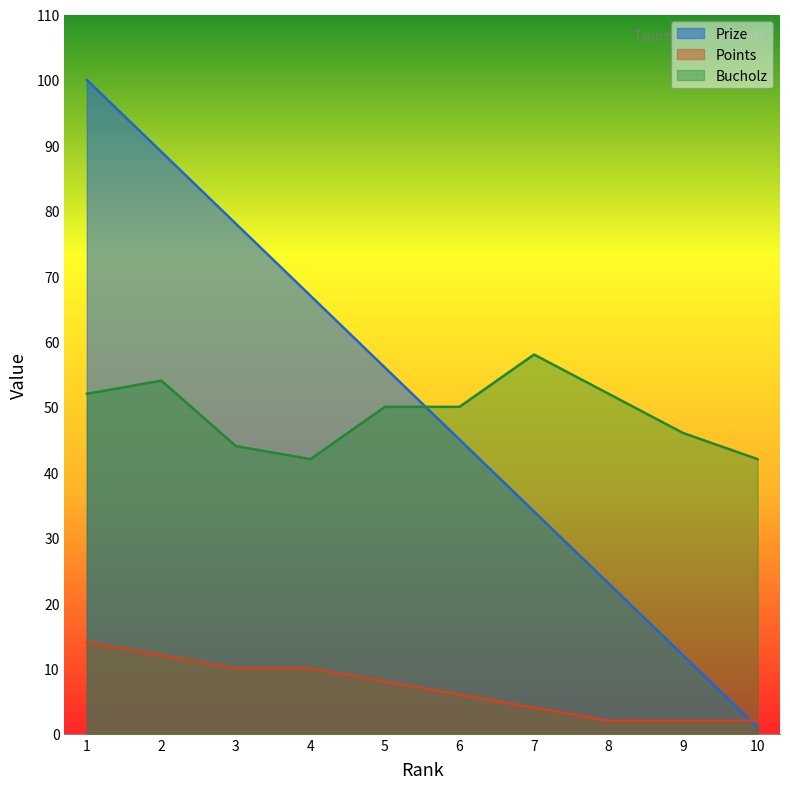

Which category has the highest value in the Points series?

1